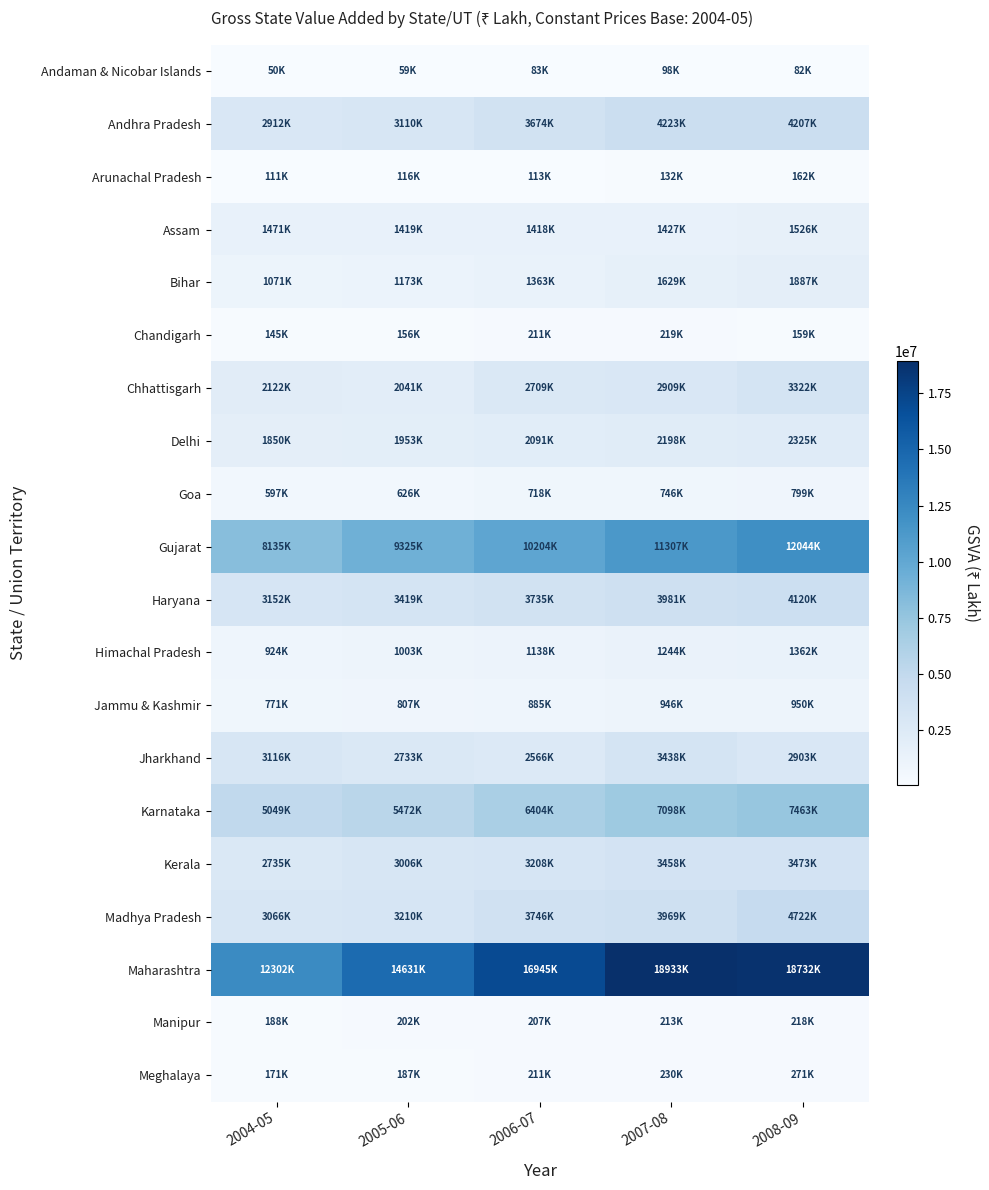

Reading left to right, extract all data points from this chart.

Andaman & Nicobar Islands: 2004-05=49966	2005-06=59109	2006-07=83393	2007-08=97618	2008-09=81695
Andhra Pradesh: 2004-05=2912417	2005-06=3110450	2006-07=3673671	2007-08=4223305	2008-09=4206627
Arunachal Pradesh: 2004-05=111274	2005-06=116328	2006-07=112991	2007-08=132018	2008-09=162071
Assam: 2004-05=1470509	2005-06=1418571	2006-07=1417784	2007-08=1427424	2008-09=1526228
Bihar: 2004-05=1070590	2005-06=1173370	2006-07=1363171	2007-08=1628577	2008-09=1887399
Chandigarh: 2004-05=145196	2005-06=155686	2006-07=211204	2007-08=219329	2008-09=158505
Chhattisgarh: 2004-05=2122142	2005-06=2041364	2006-07=2709407	2007-08=2909379	2008-09=3322100
Delhi: 2004-05=1850329	2005-06=1952555	2006-07=2091464	2007-08=2197891	2008-09=2325425
Goa: 2004-05=597059	2005-06=626226	2006-07=717642	2007-08=745551	2008-09=799489
Gujarat: 2004-05=8134600	2005-06=9325100	2006-07=10204300	2007-08=11307000	2008-09=12043700
Haryana: 2004-05=3151827	2005-06=3419462	2006-07=3734685	2007-08=3980878	2008-09=4120104
Himachal Pradesh: 2004-05=924021	2005-06=1002645	2006-07=1138404	2007-08=1244057	2008-09=1362350
Jammu & Kashmir: 2004-05=770804	2005-06=806516	2006-07=885300	2007-08=946199	2008-09=950041
Jharkhand: 2004-05=3116179	2005-06=2732725	2006-07=2565566	2007-08=3437990	2008-09=2902915
Karnataka: 2004-05=5048876	2005-06=5471586	2006-07=6404337	2007-08=7098297	2008-09=7463330
Kerala: 2004-05=2734890	2005-06=3005799	2006-07=3207718	2007-08=3457552	2008-09=3472911
Madhya Pradesh: 2004-05=3065808	2005-06=3209886	2006-07=3746231	2007-08=3968569	2008-09=4721793
Maharashtra: 2004-05=12302195	2005-06=14630829	2006-07=16945066	2007-08=18933289	2008-09=18732209
Manipur: 2004-05=188204	2005-06=202049	2006-07=206821	2007-08=212965	2008-09=218128
Meghalaya: 2004-05=171471	2005-06=186646	2006-07=210724	2007-08=230241	2008-09=270970